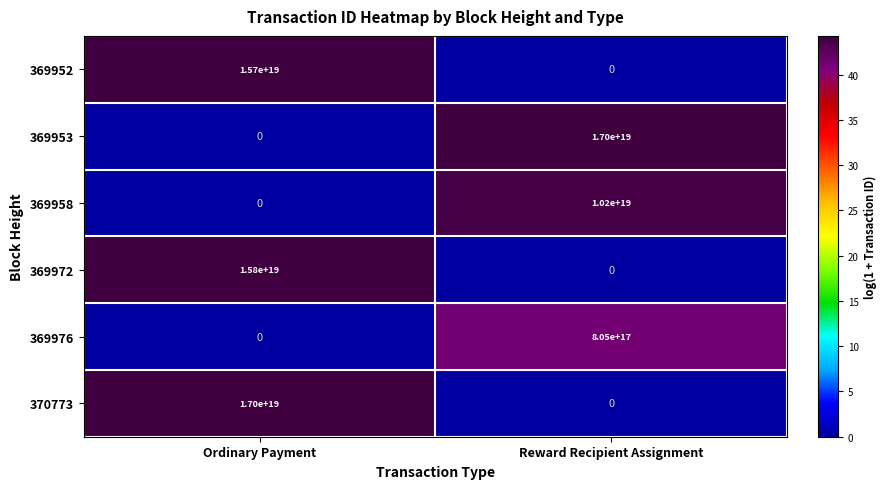

True or false: 369958 has a value of 0 at Ordinary Payment.

True